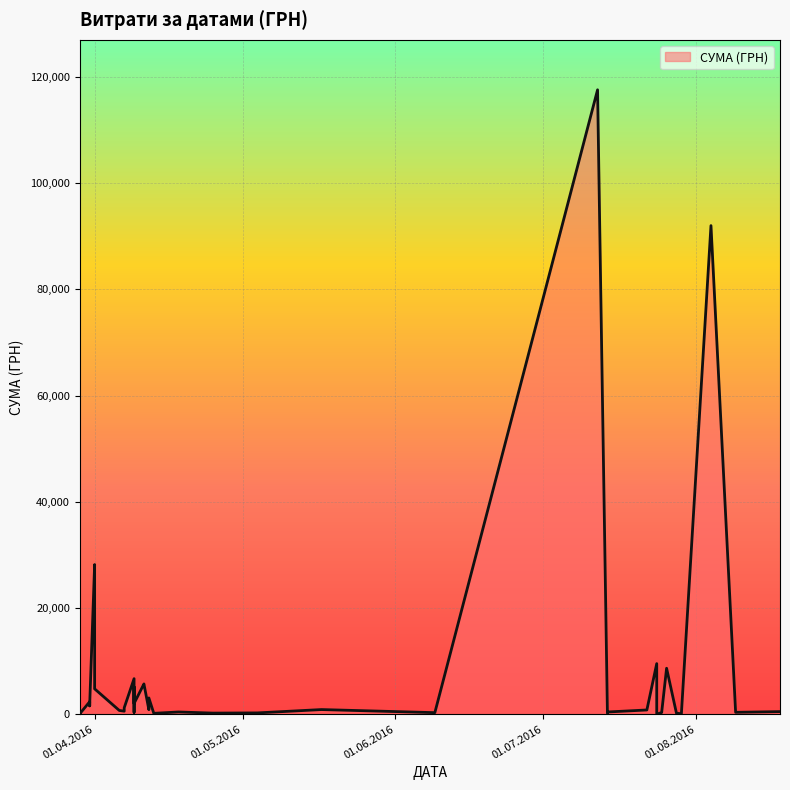

Rank the categories by value from lowest to highest.

24.07.2016, 29.07.2016, 29.03.2016, 29.03.2016, 29.03.2016, 29.03.2016, 13.04.2016, 28.07.2016, 25.04.2016, 14.07.2016, 04.05.2016, 09.06.2016, 25.07.2016, 09.08.2016, 09.04.2016, 14.07.2016, 18.04.2016, 18.08.2016, 07.04.2016, 06.04.2016, 22.07.2016, 12.04.2016, 17.05.2016, 07.04.2016, 31.03.2016, 31.03.2016, 09.04.2016, 31.03.2016, 12.04.2016, 01.04.2016, 09.04.2016, 11.04.2016, 11.04.2016, 09.04.2016, 26.07.2016, 24.07.2016, 01.04.2016, 01.04.2016, 04.08.2016, 12.07.2016